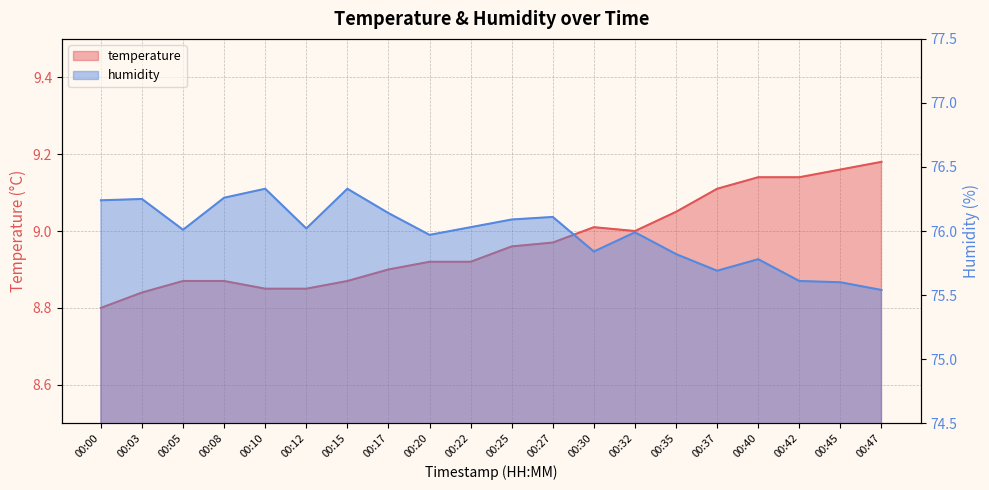

Does the chart display data point markers on the line(s)?

No